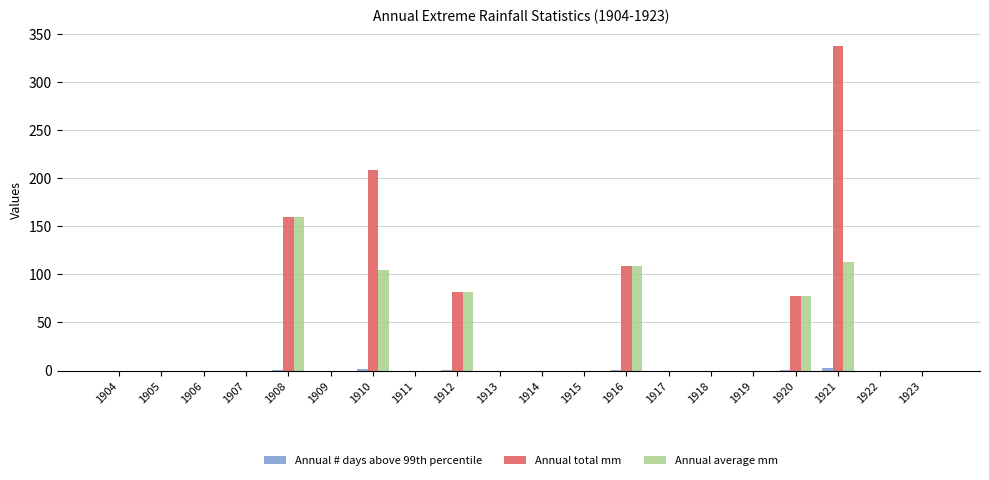

Are the bars horizontal?

No